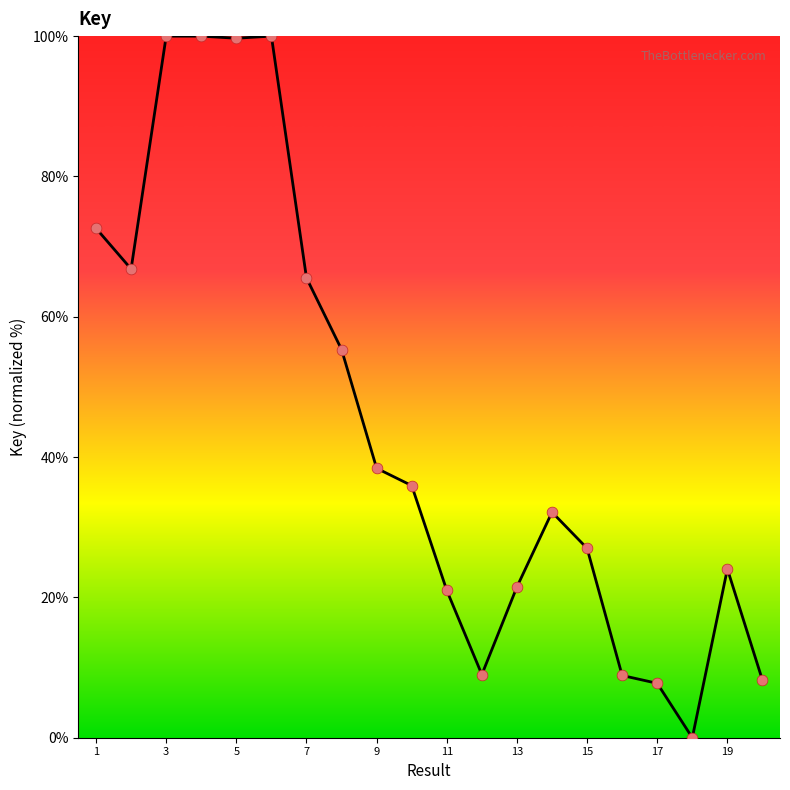

What is the greatest value displayed?

100.0